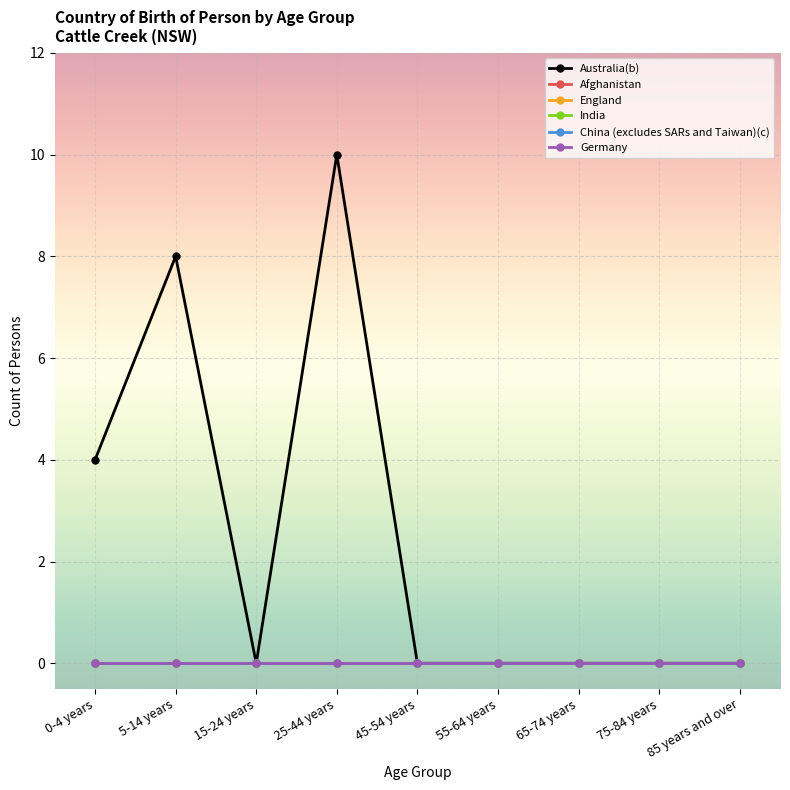

What are all the series names shown in the legend?

Australia(b), Afghanistan, England, India, China (excludes SARs and Taiwan)(c), Germany